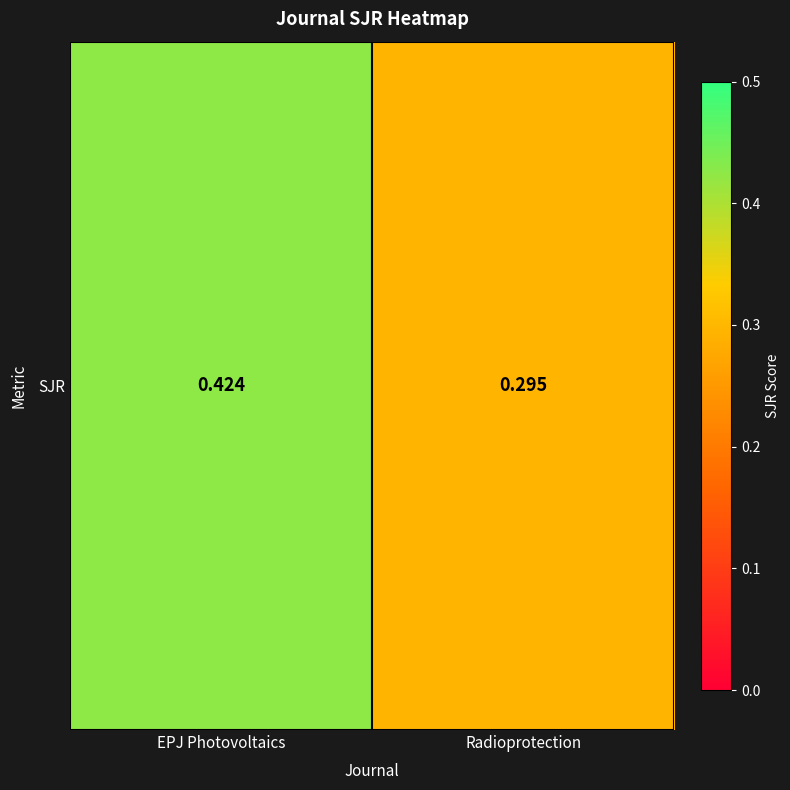

What is the change in value from EPJ Photovoltaics to Radioprotection?

-0.1